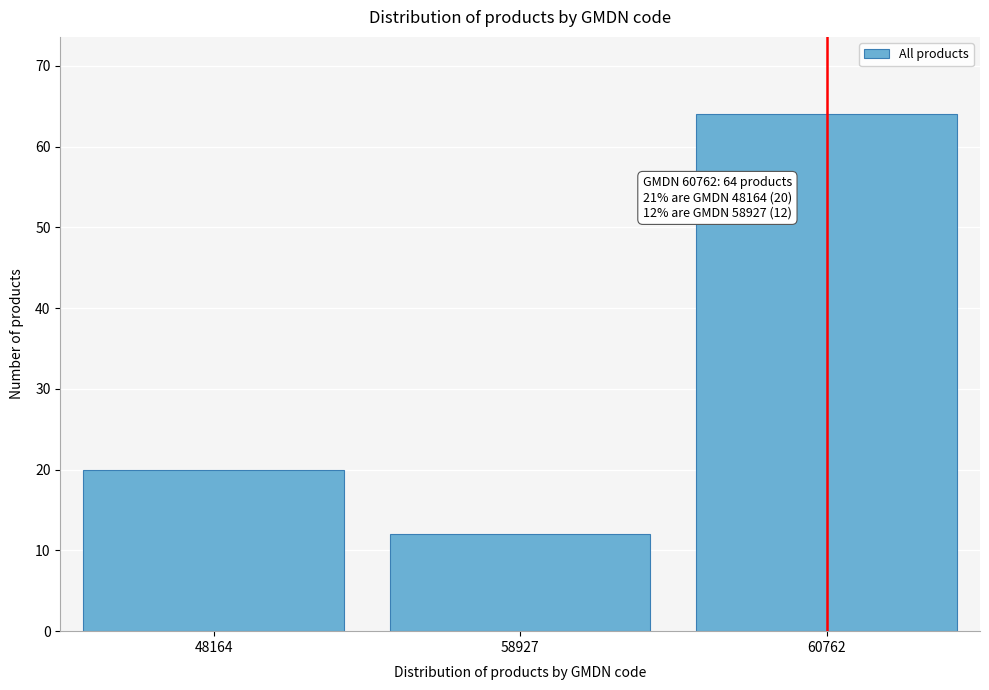

Reading left to right, extract all data points from this chart.

48164=20	58927=12	60762=64